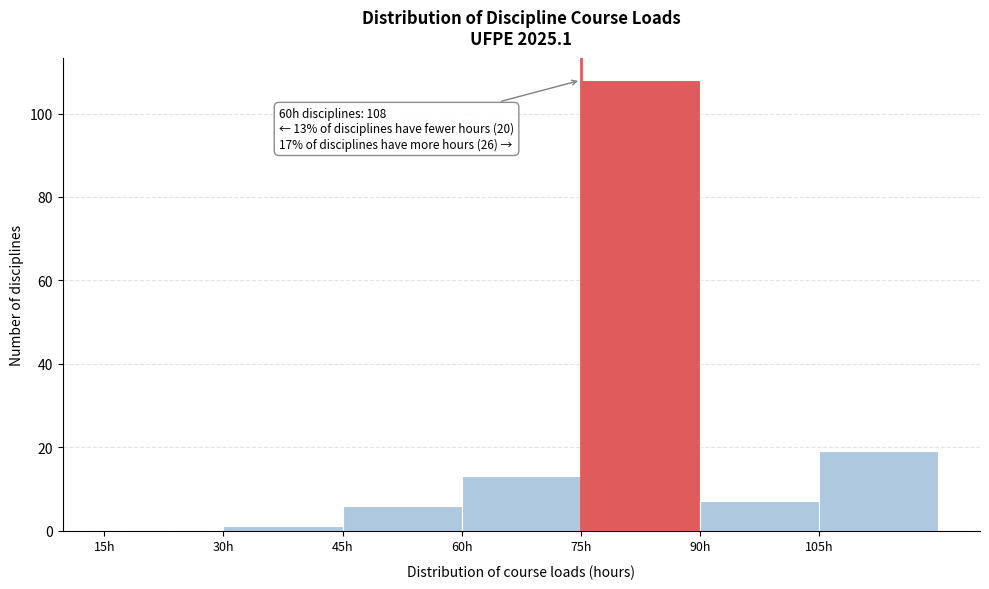

Reading right to left, list all the values displayed in this chart.

105h=19	90h=7	75h=108	60h=13	45h=6	30h=1	15h=0